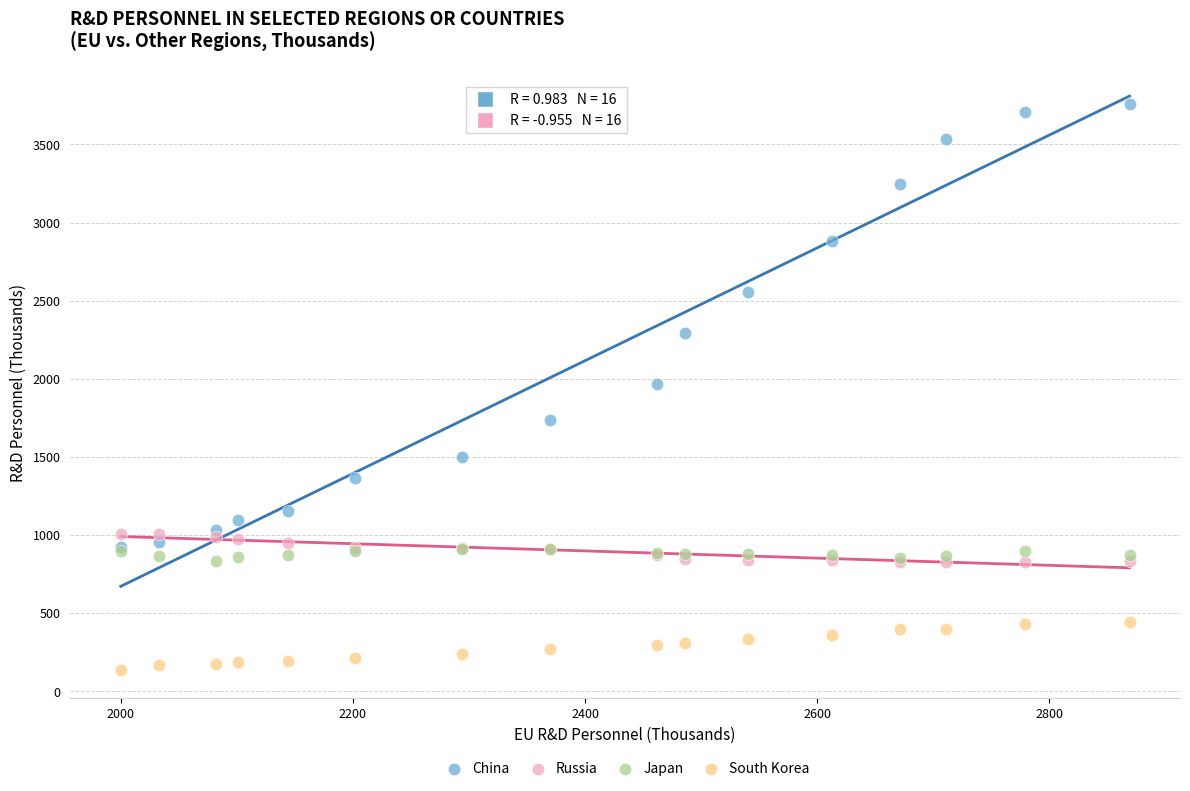

Which series reaches the maximum Y coordinate?

China